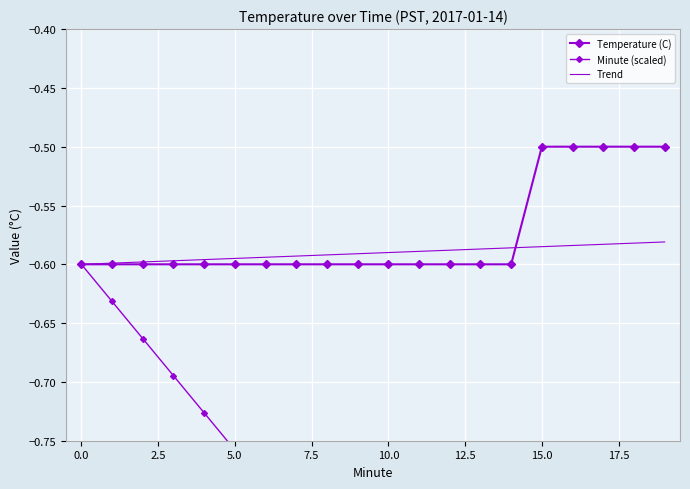

What is the value of the Trend point at the 6th from the left?

-0.6